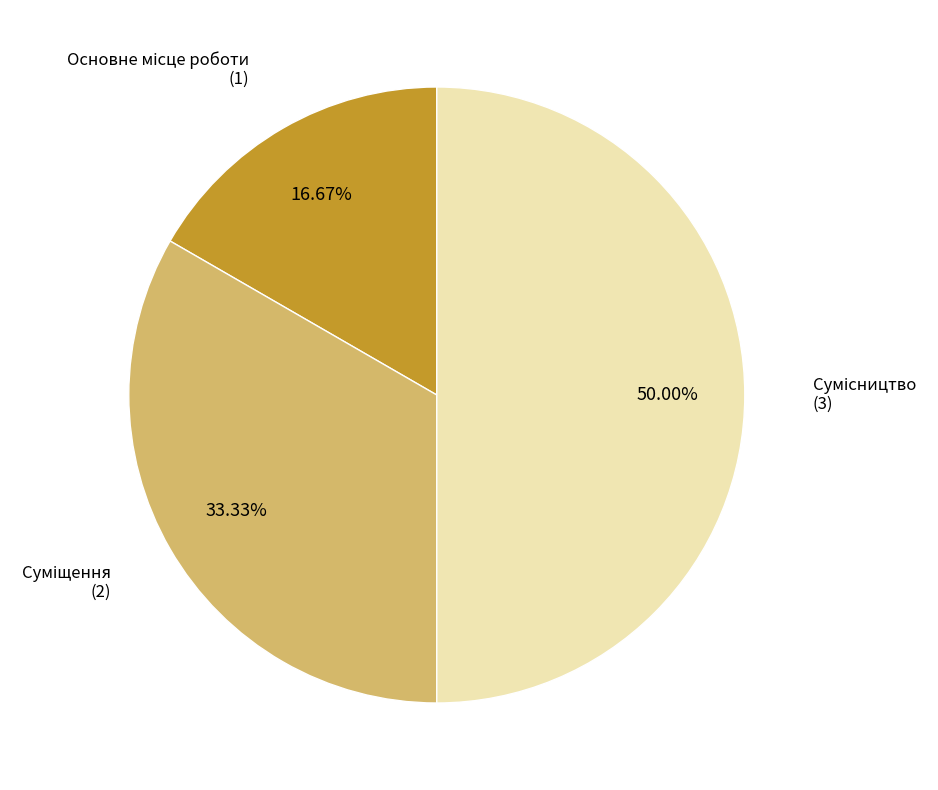

How much of the chart is everything except Суміщення?

66.7%